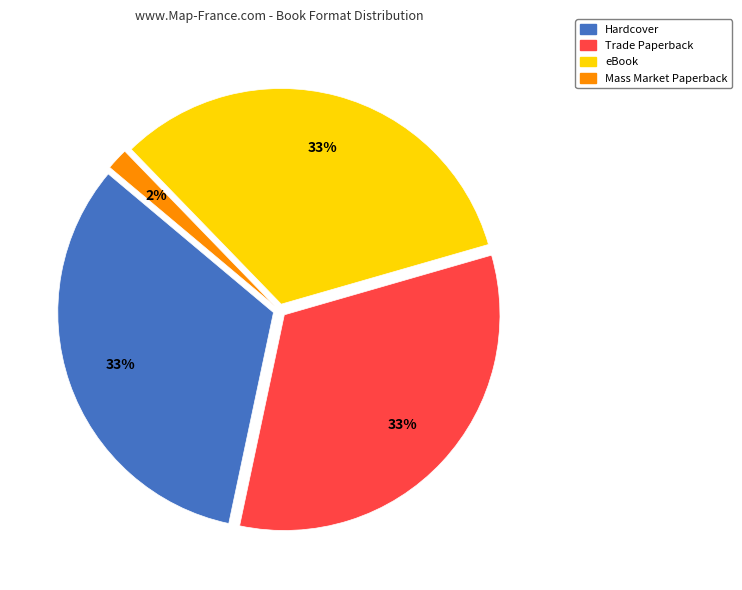

Count the number of slices in the pie.

4